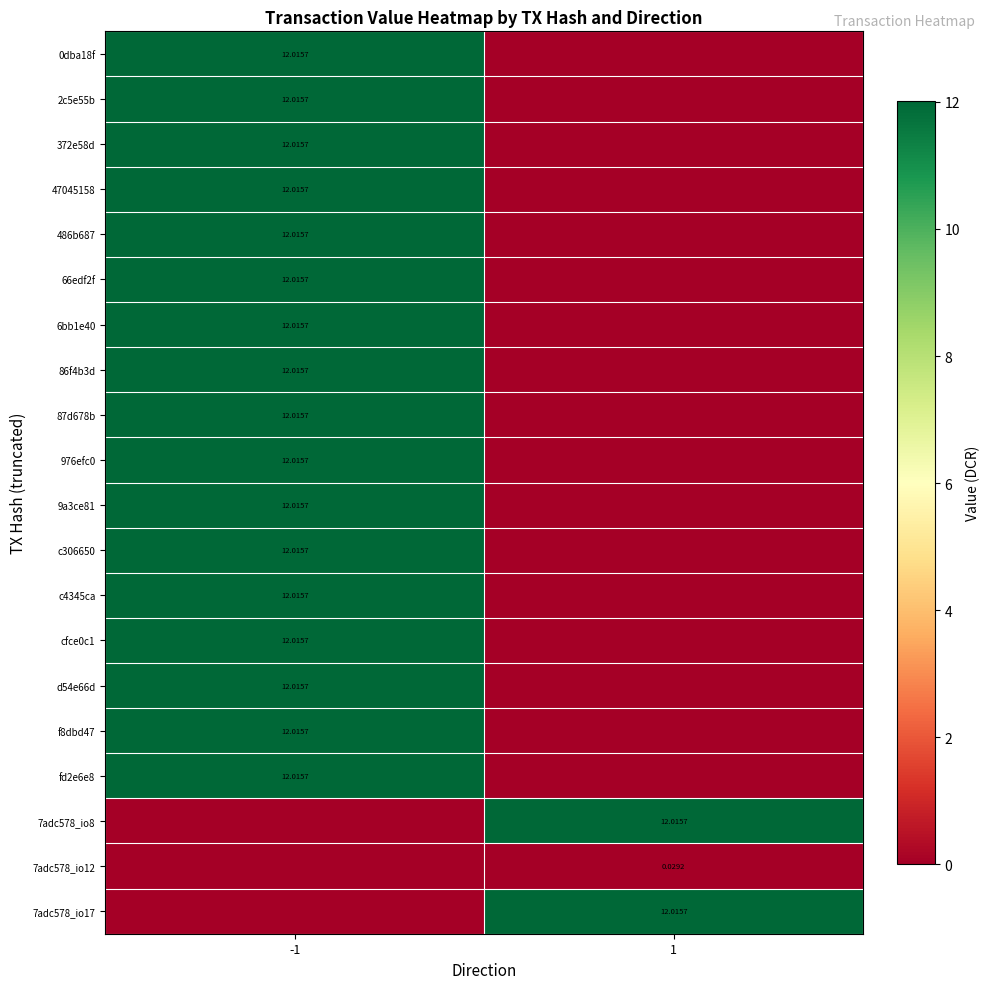

Is it true that 47045158 equals 6.6 at 1?

False